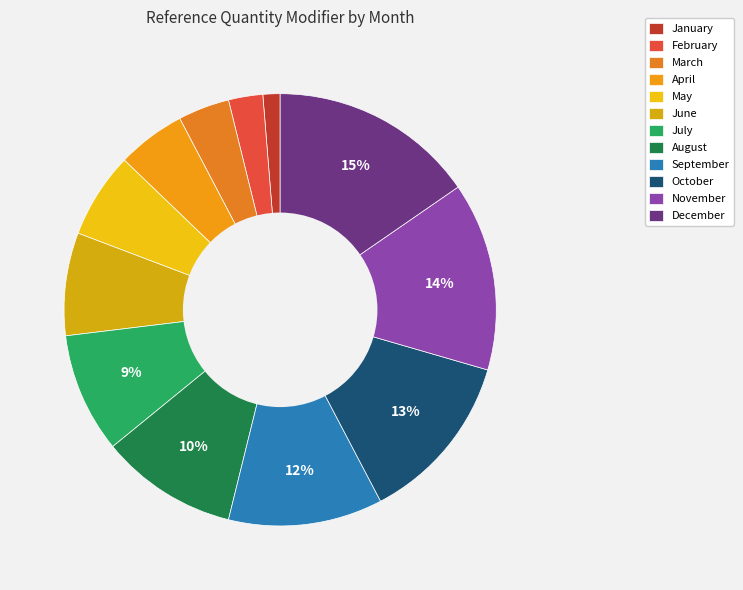

Count the number of slices in the pie.

12